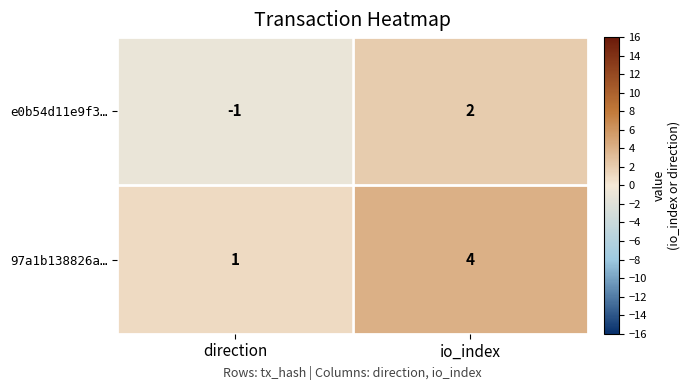

What is the greatest value displayed?

4